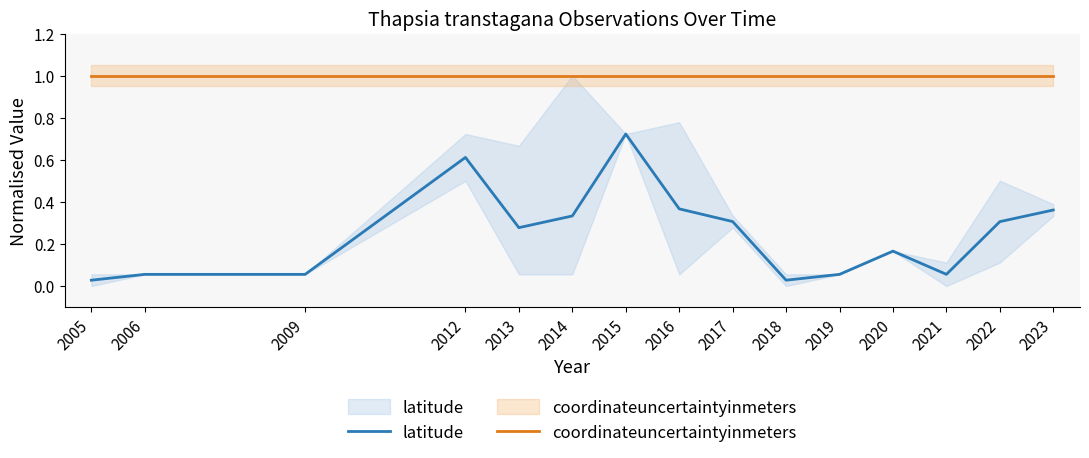

At how many categories does at least one series exceed 0?

15